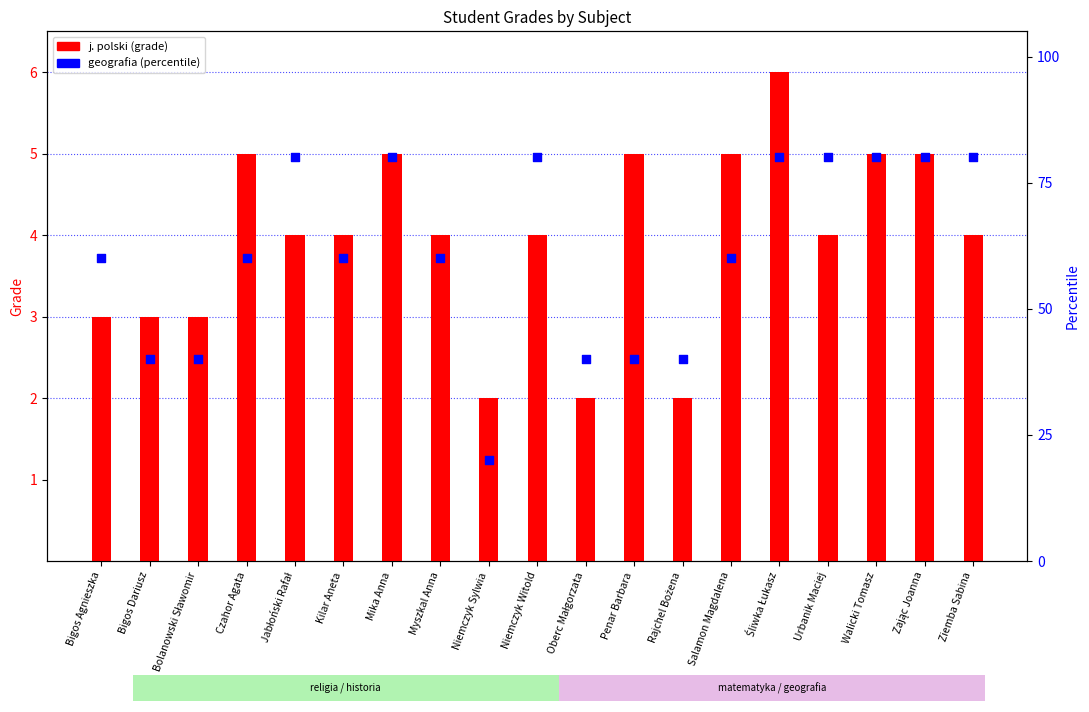

What is the total value across all series at Salamon Magdalena?

65